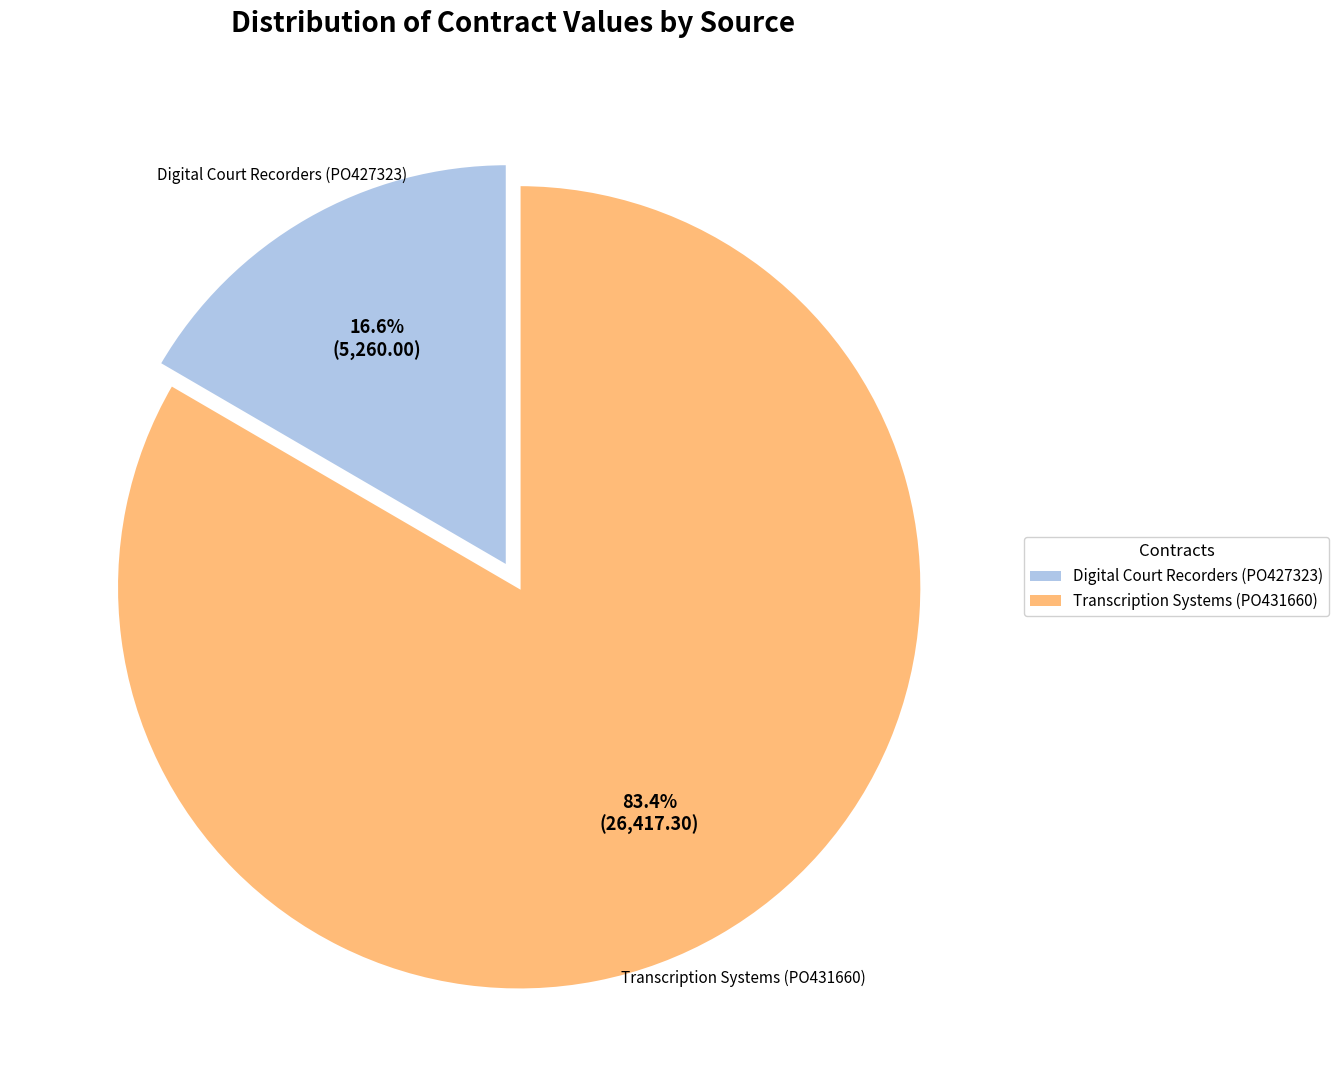

Which has a higher value, Transcription Systems (PO431660) or Digital Court Recorders (PO427323)?

Transcription Systems (PO431660)